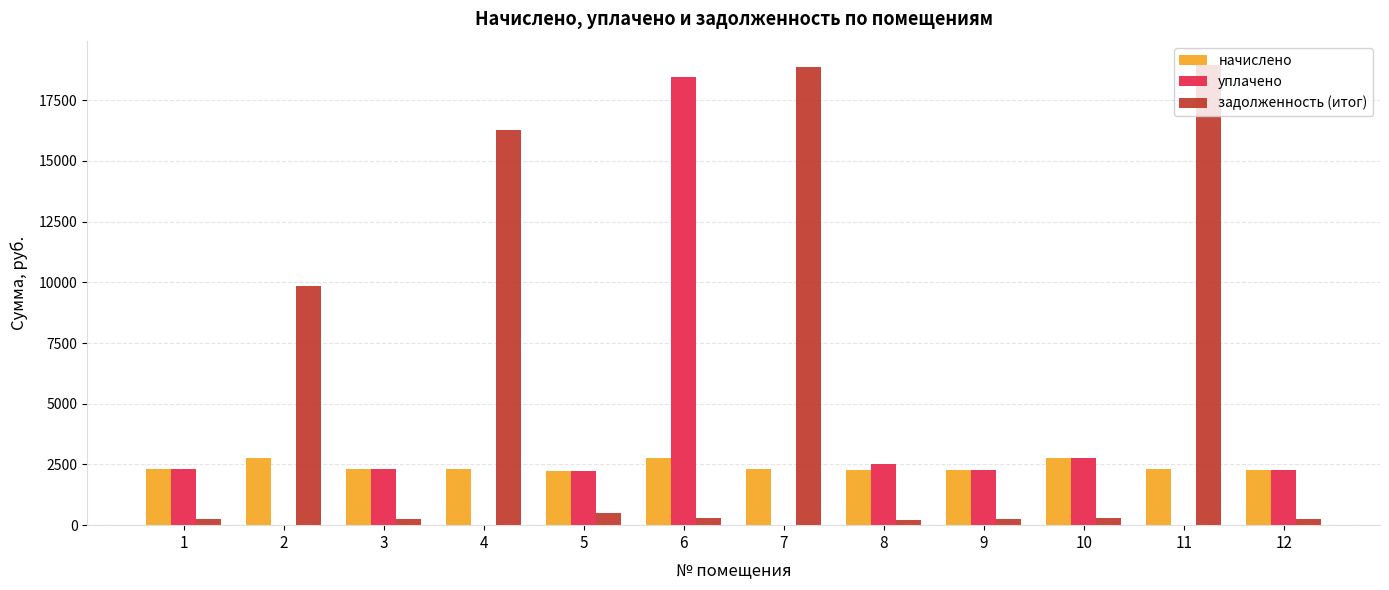

The value of уплачено at 12 is 668.0. True or false?

False